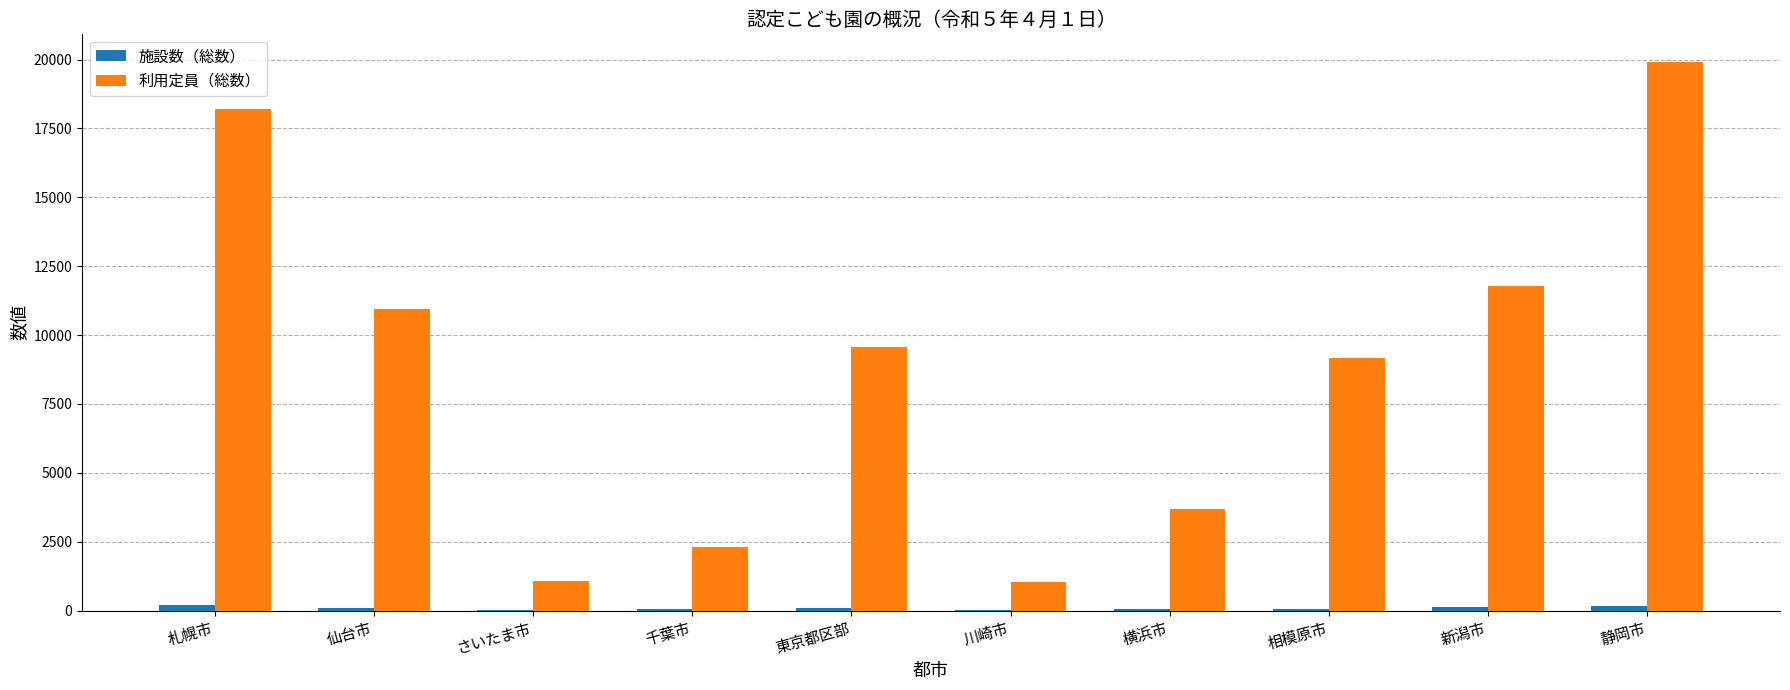

Is it true that 利用定員（総数） equals 24577 at 札幌市?

False